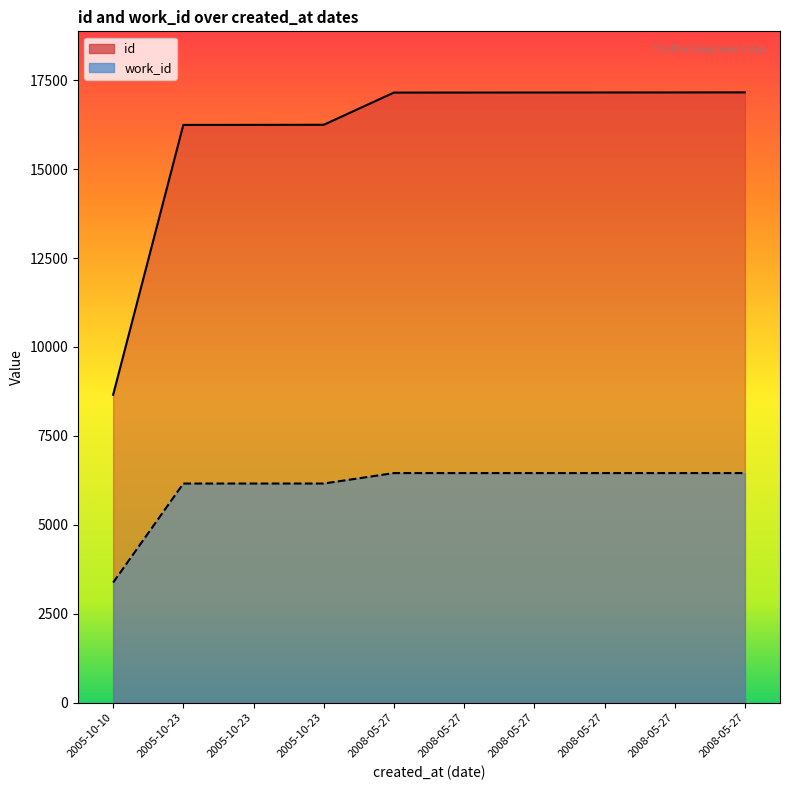

At which category is the sum across all series the highest?

2008-05-27